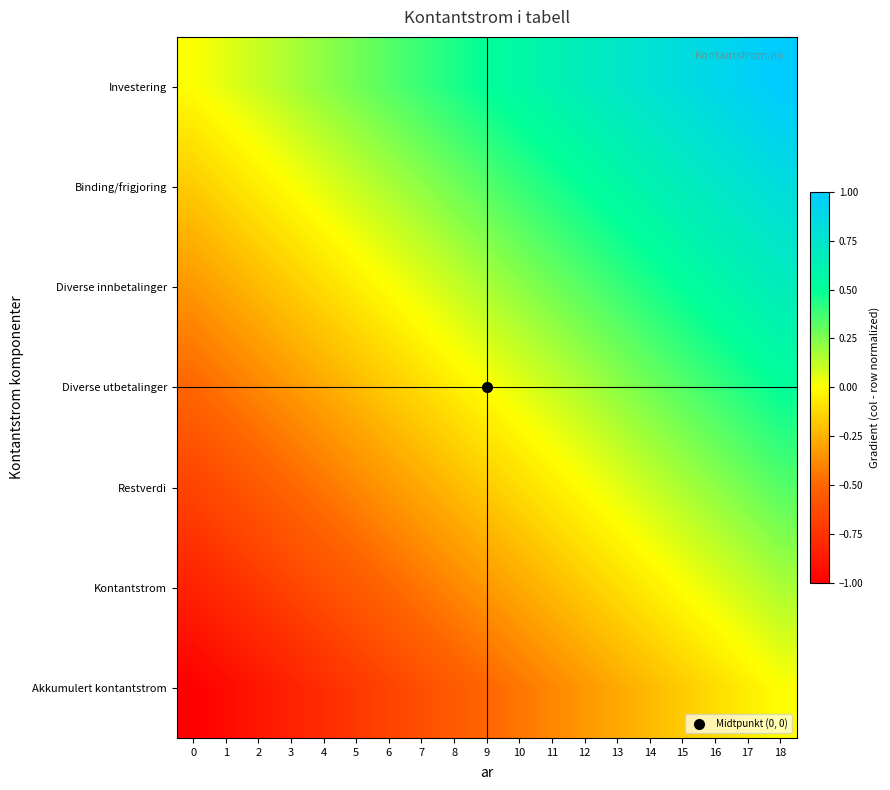

At which category is the sum across all series the highest?

18